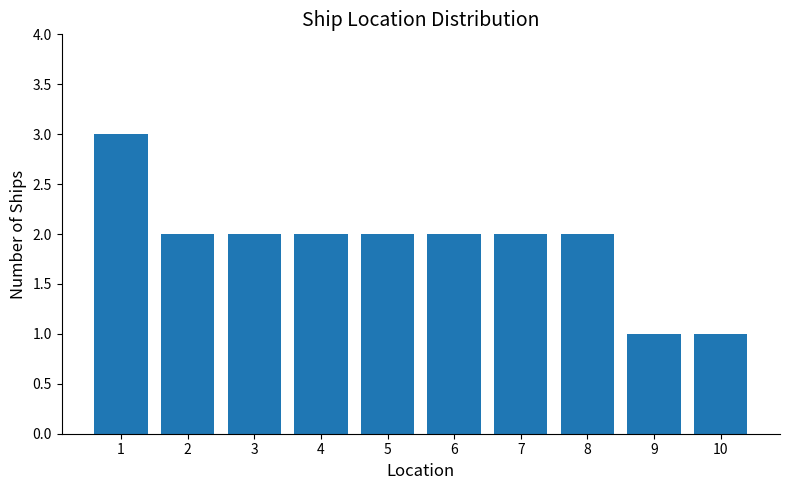

What is the difference between the maximum and second lowest values?

2